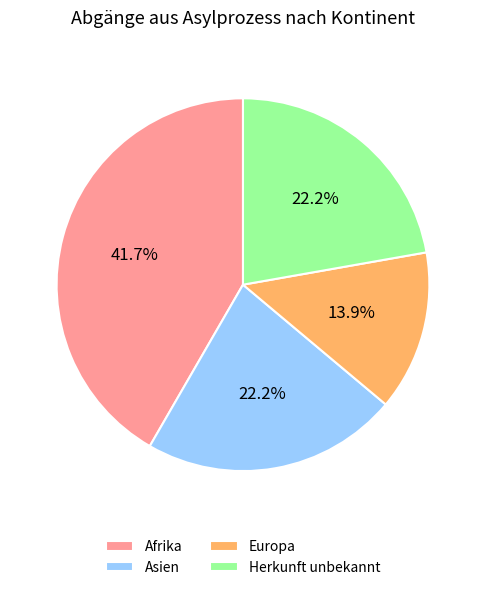

What is the smallest slice in the pie chart?

Europa